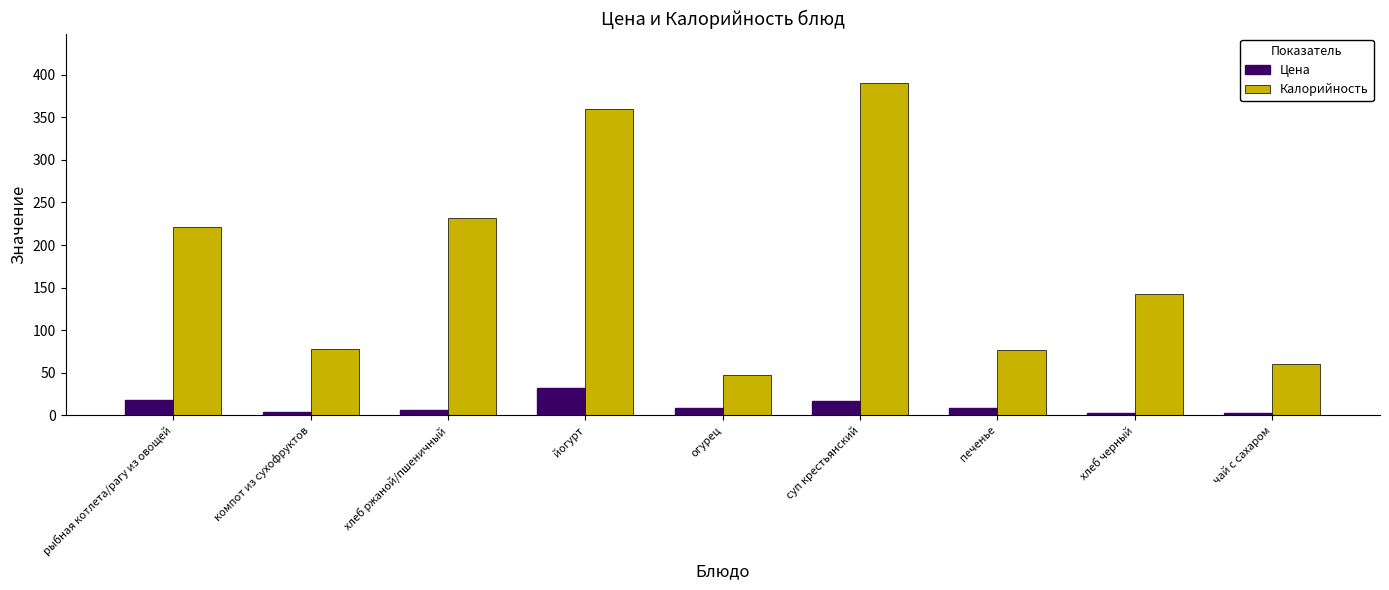

List the series in order of their peak value, highest first.

Калорийность, Цена